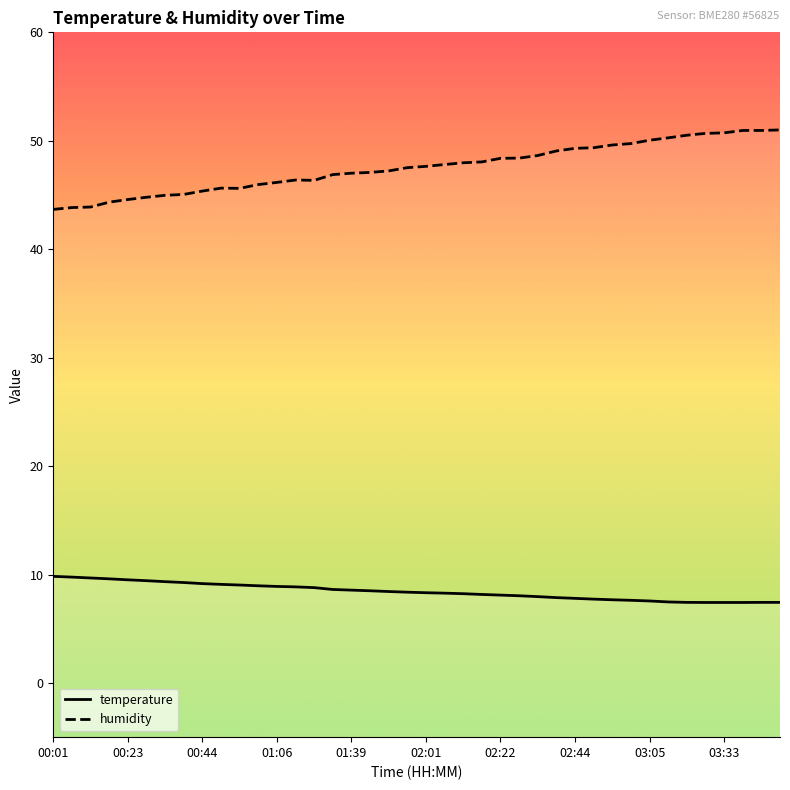

True or false: temperature and humidity cross at least once.

False